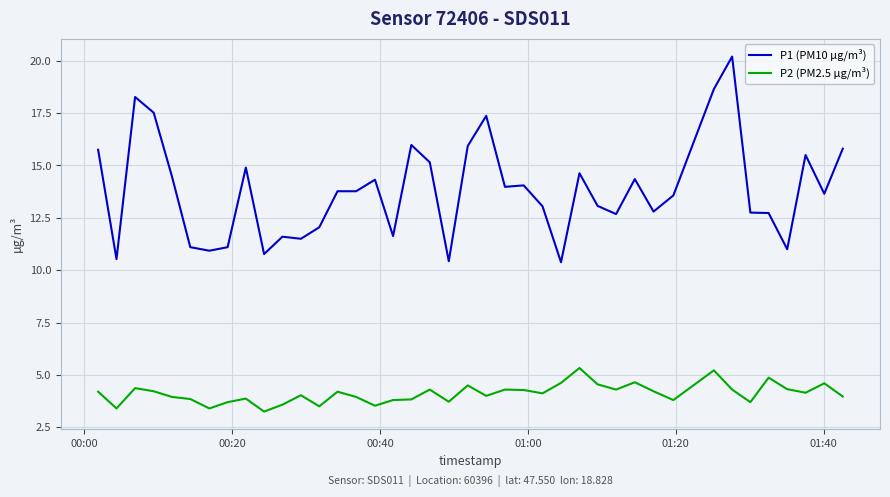

Which series has the largest range (max minus min)?

P1 (PM10 µg/m³)